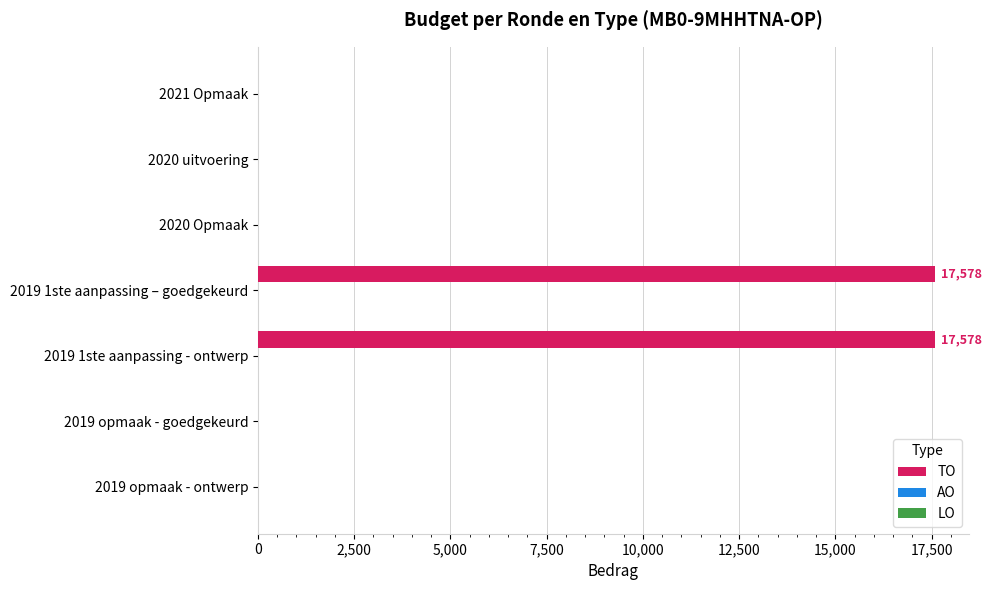

What is the greatest value displayed?

17578